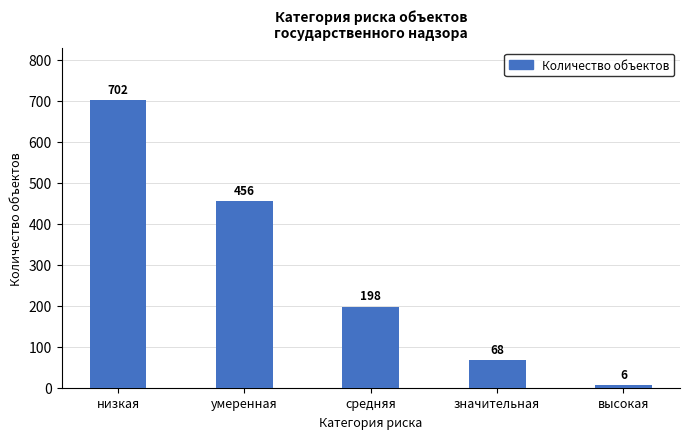

What is the label of the 1st bar from the left?

низкая